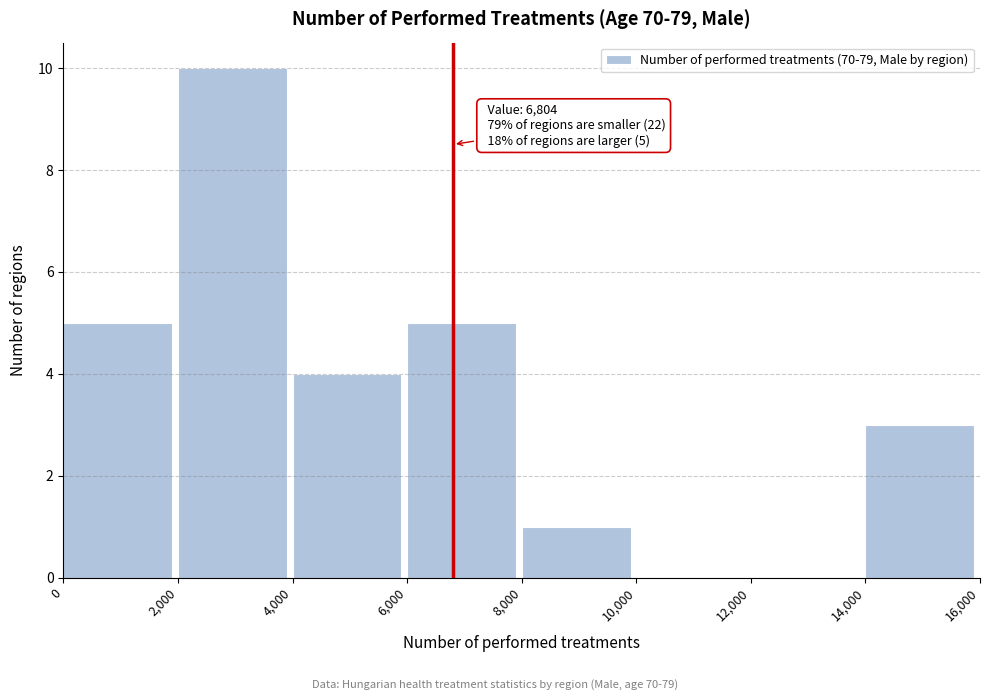

Over which range of the x-axis is the bar tallest?

2,000 to 4,000